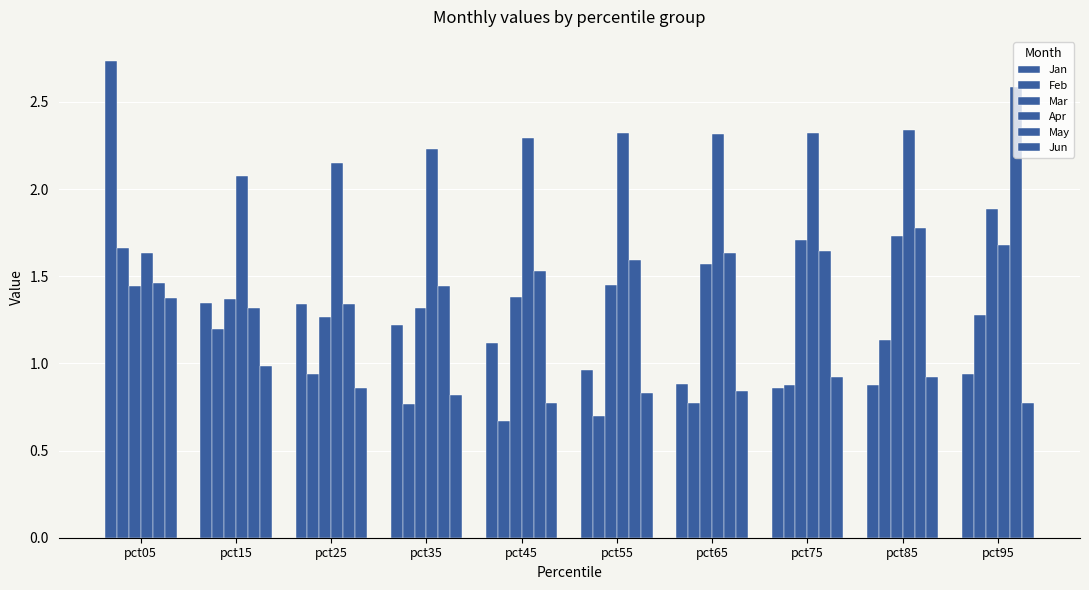

Is it true that Mar equals 1.9 at pct35?

False